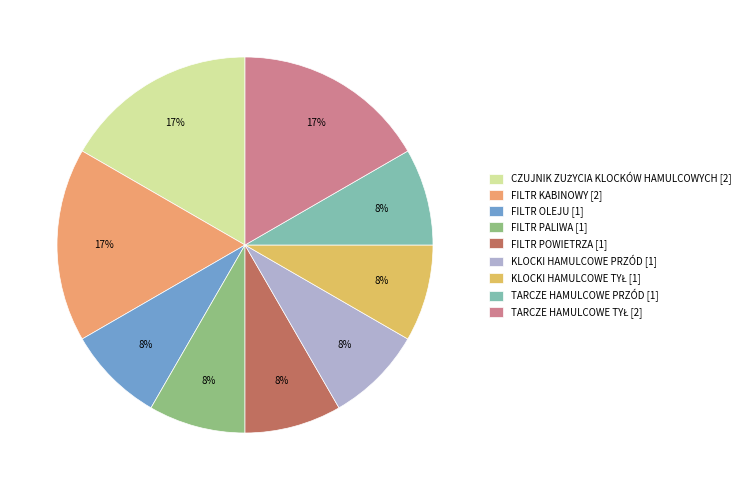

To the nearest percent, what portion does FILTR OLEJU represent?

8%